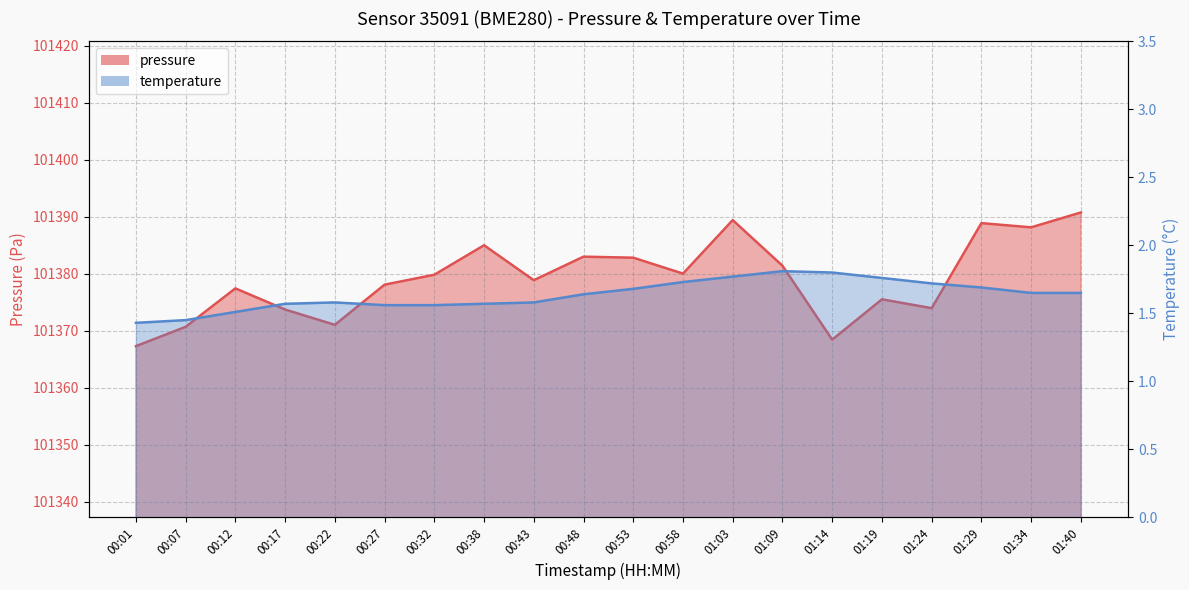

True or false: temperature and pressure cross at least once.

False